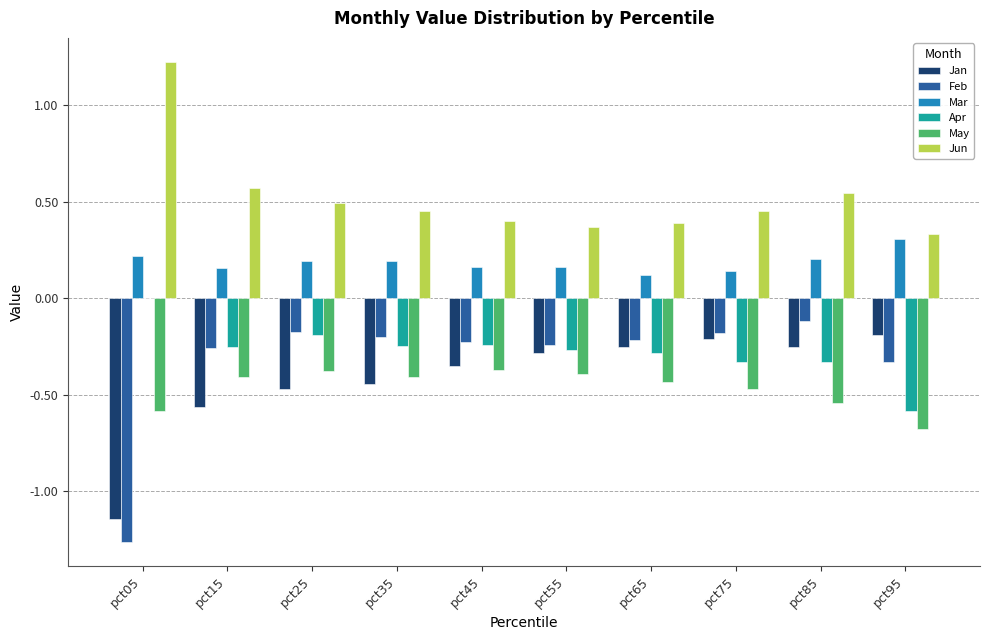

Which series has the largest total across all categories?

Jun